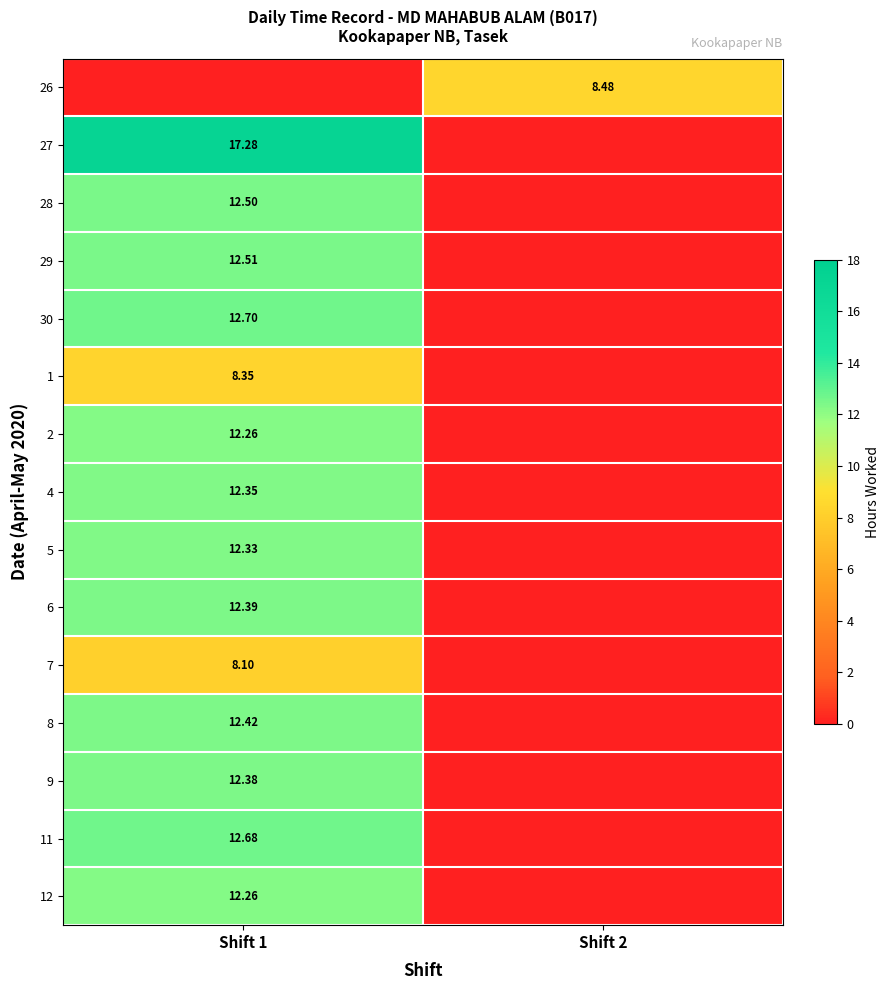

What is the sum of all 12 values?

12.3